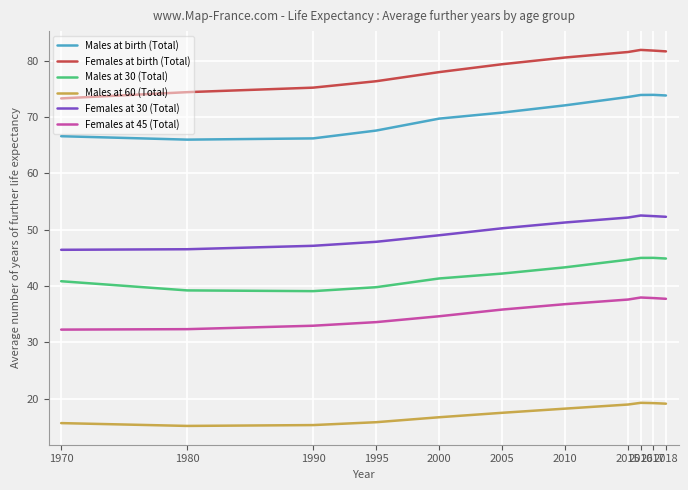

How many distinct data groups are displayed?

6